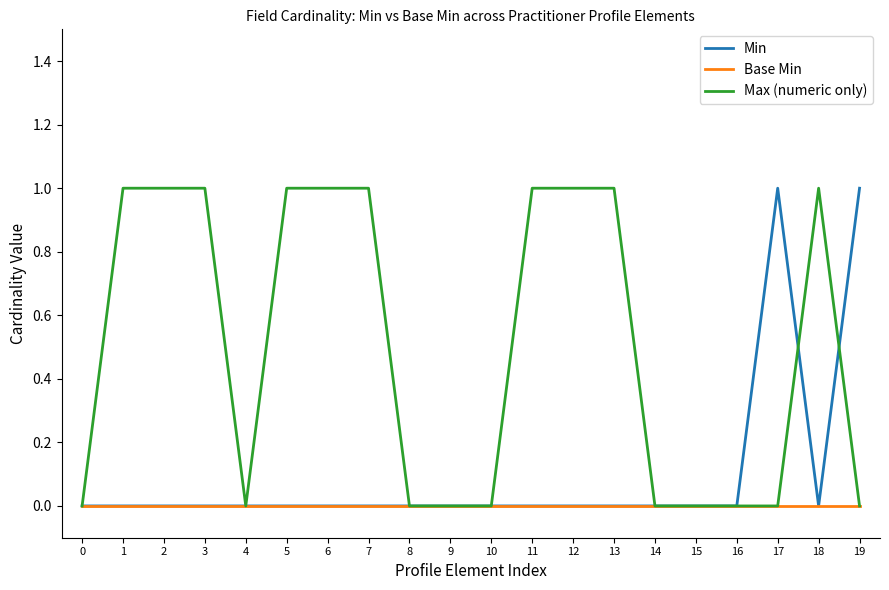

Reading left to right, extract all data points from this chart.

Min: 0	0	0	0	0	0	0	0	0	0	0	0	0	0	0	0	0	1	0	1
Base Min: 0	0	0	0	0	0	0	0	0	0	0	0	0	0	0	0	0	0	0	0
Max (numeric only): 0	1	1	1	0	1	1	1	0	0	0	1	1	1	0	0	0	0	1	0